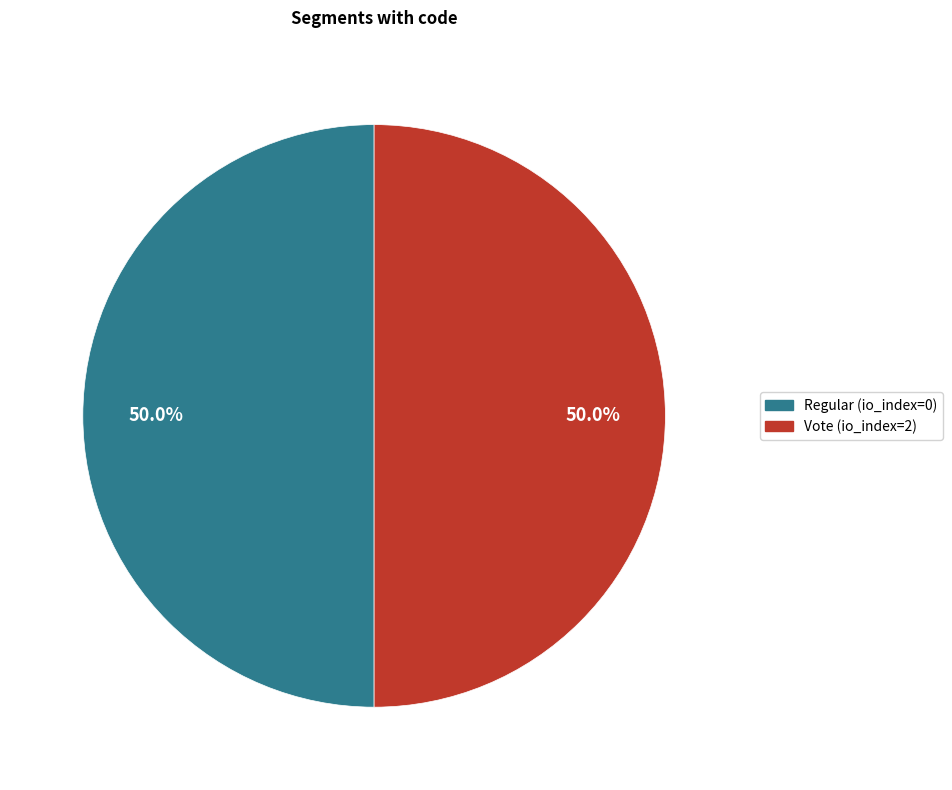

What is the ratio of the value at Vote (io_index=2) to the value at Regular (io_index=0)?

1.0